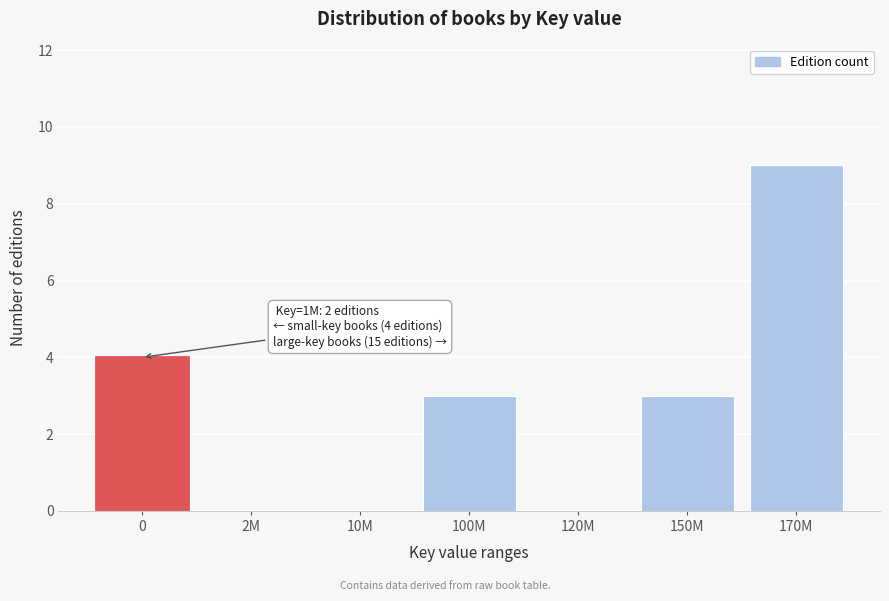

Reading left to right, list all the values displayed in this chart.

0=4	2M=0	10M=0	100M=3	120M=0	150M=3	170M=9